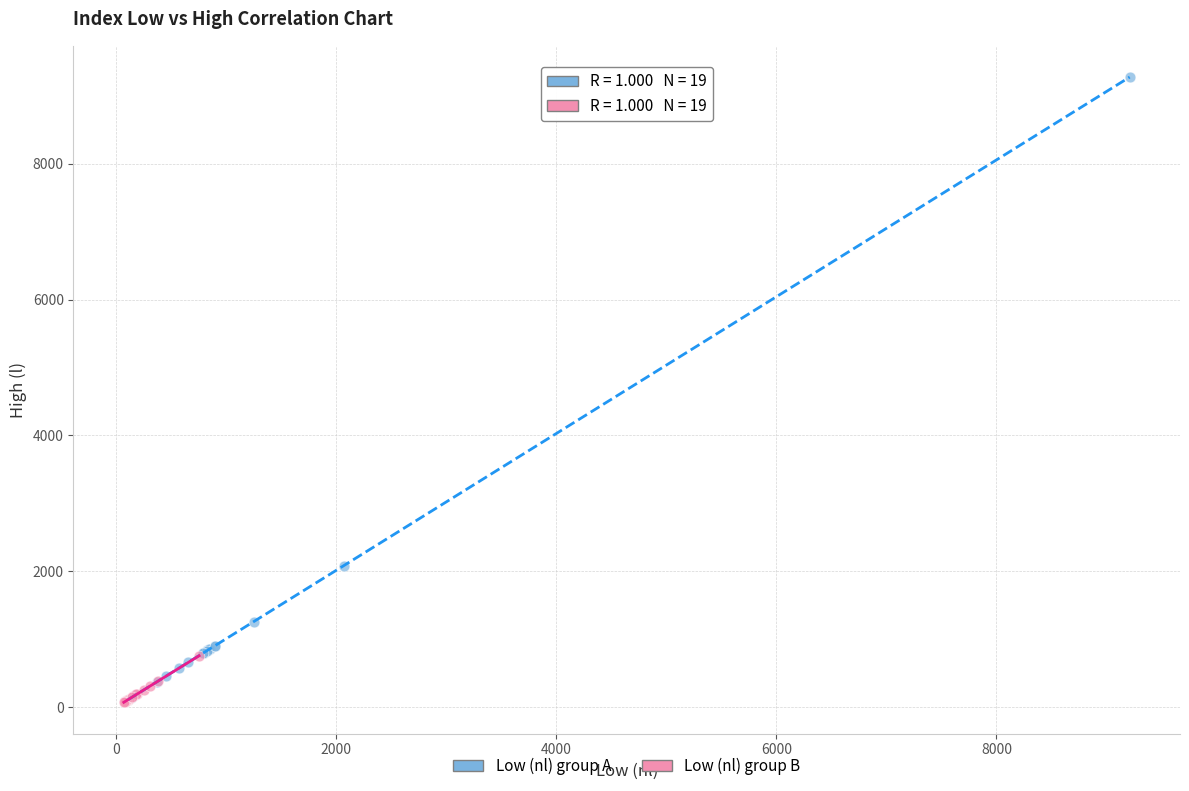

Which series contains the highest Y value?

Low (nl) group A